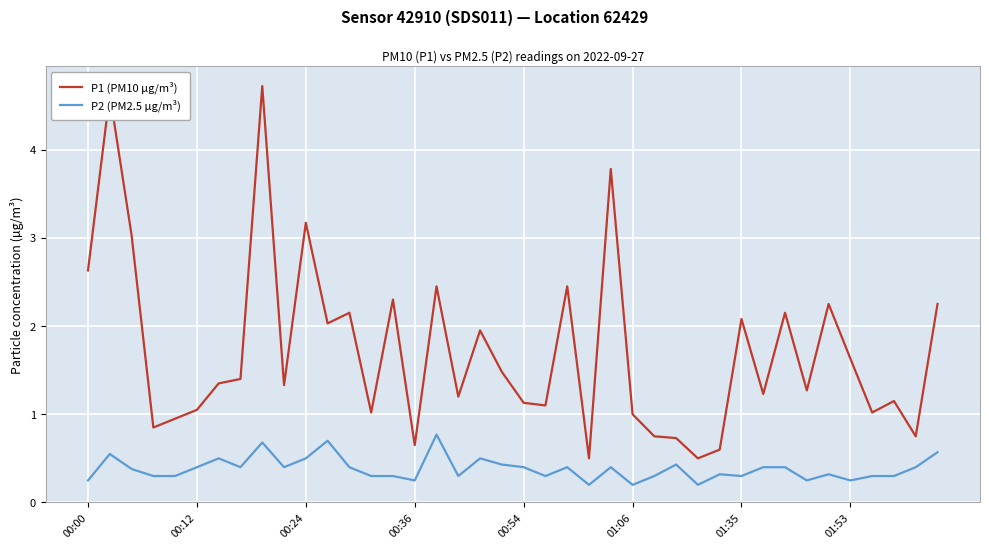

True or false: P1 (PM10 µg/m³) and P2 (PM2.5 µg/m³) intersect in this chart.

False